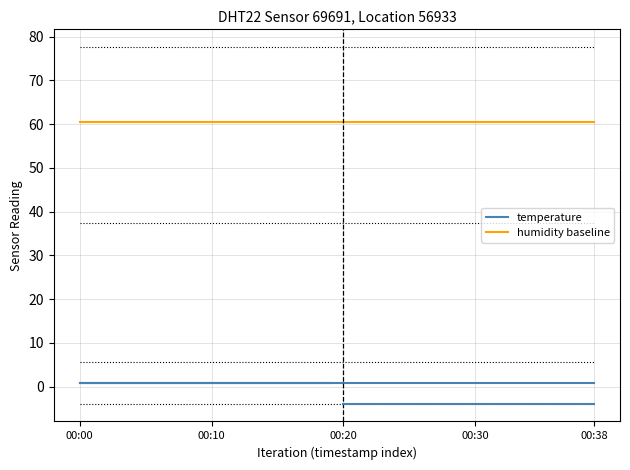

How many lines are shown in the chart?

2